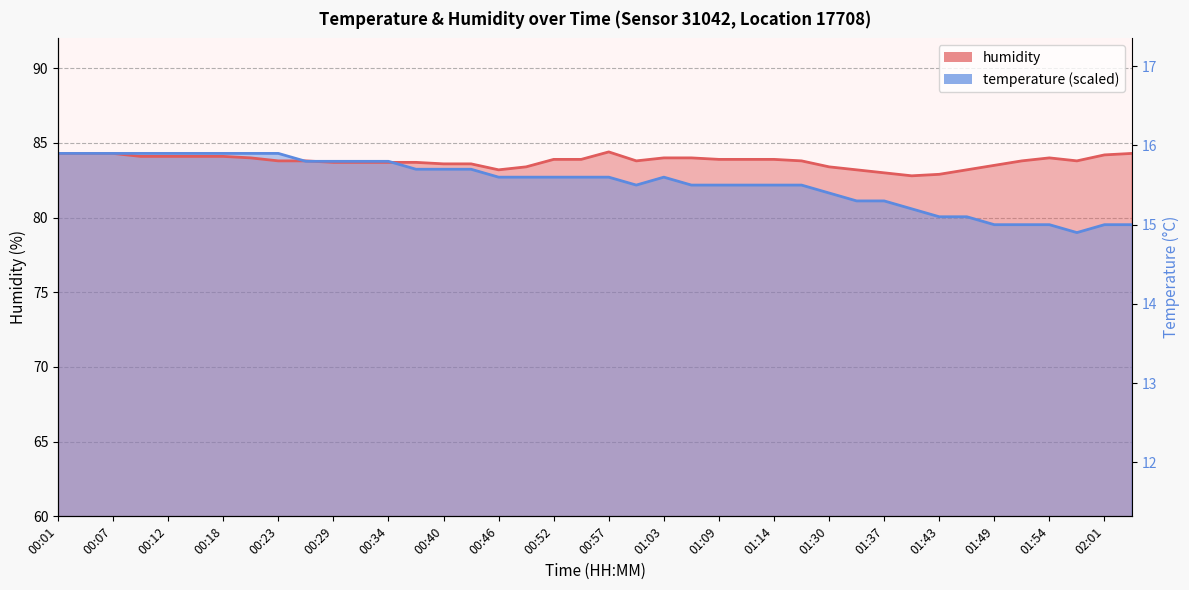

What is the highest value of the temperature series?

84.3